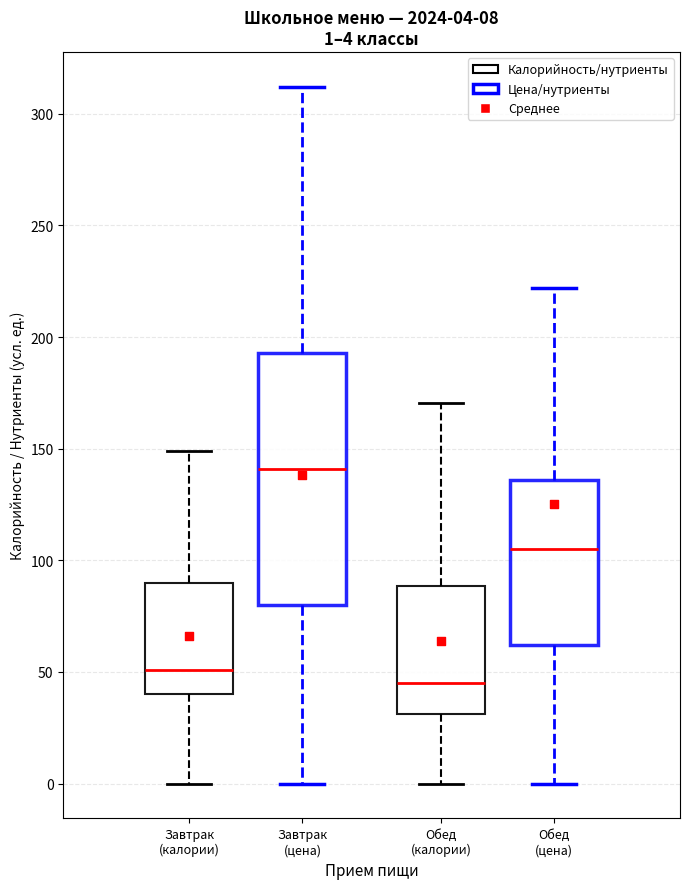

Which box is the tallest, from its lower edge to its upper edge?

Завтрак (цена)